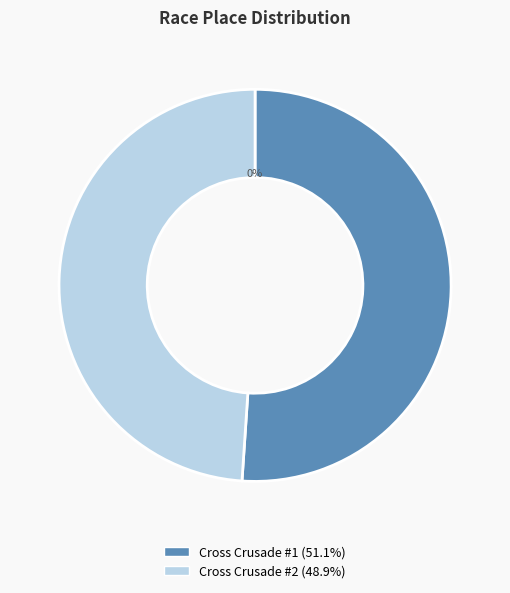

To the nearest percent, what portion does Cross Crusade #1 represent?

51%